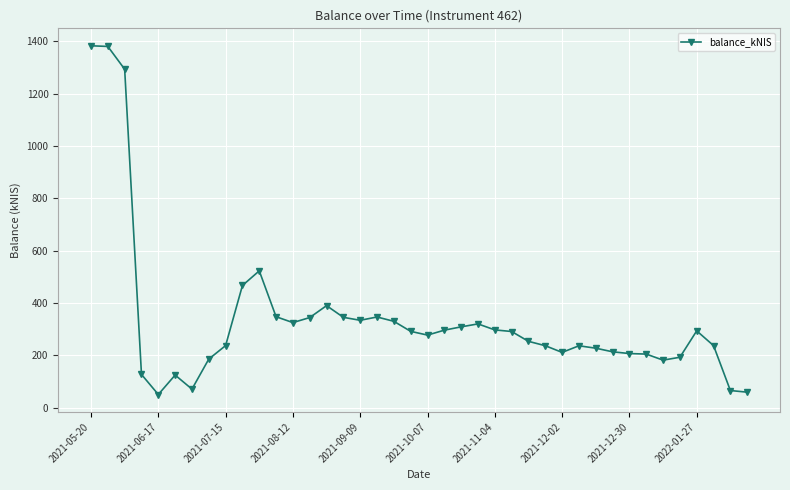

How many values are below 291?

20